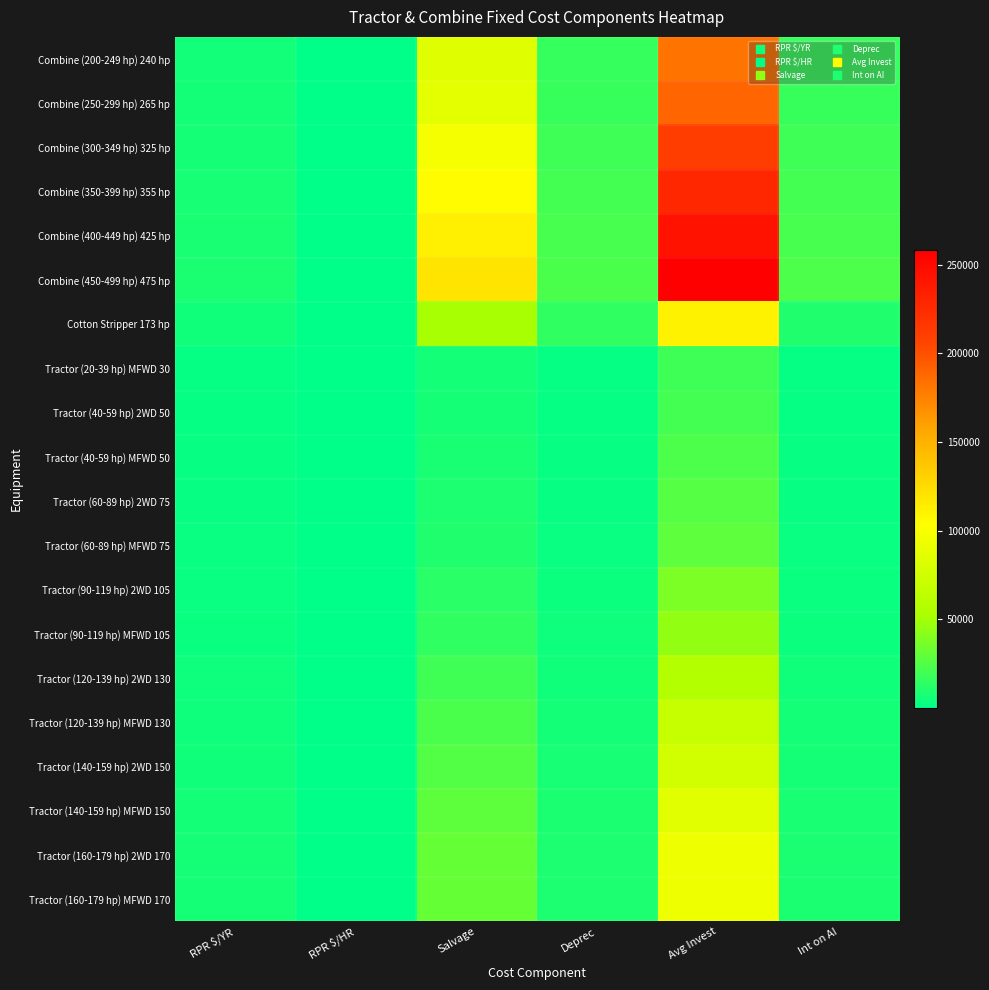

What is the difference between the highest and lowest values at Avg Invest?

239390.0